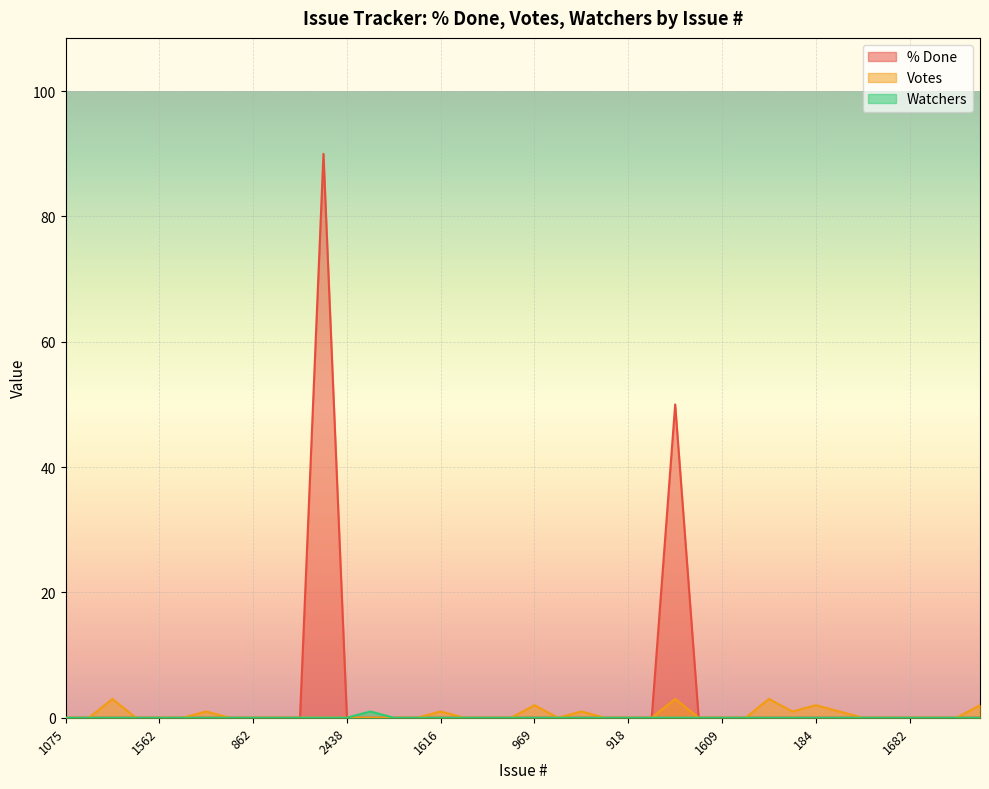

How many Votes values are between 0 and 1?

34